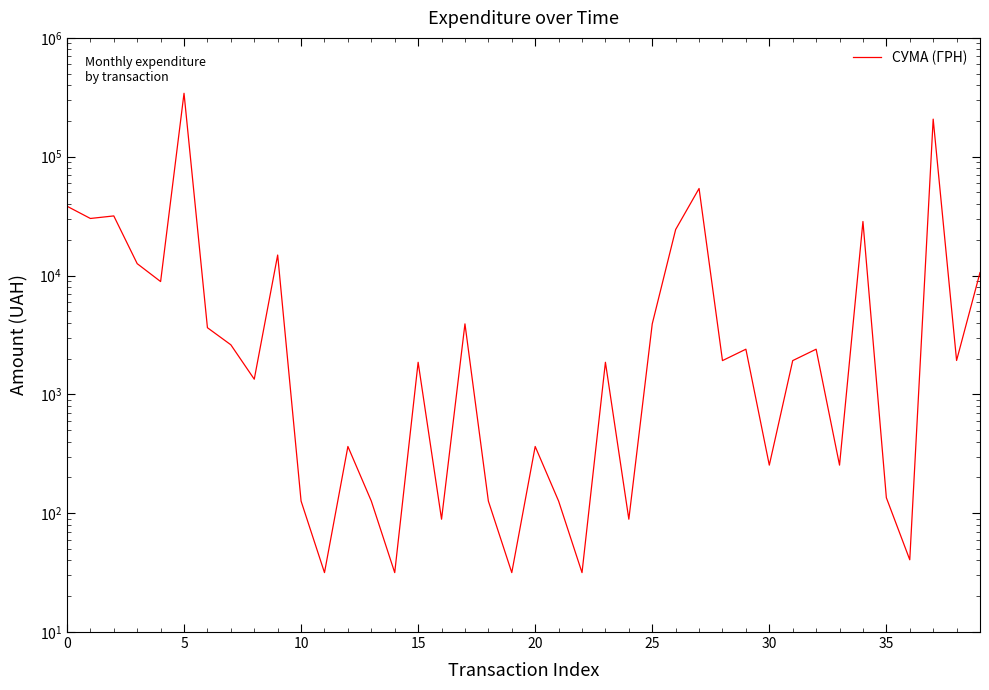

Does the chart display data point markers on the line(s)?

No